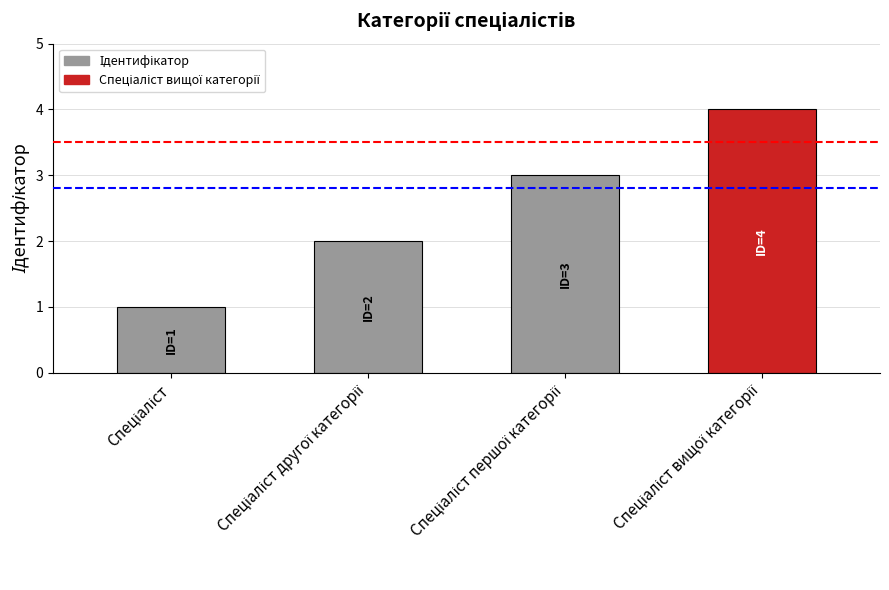

What is the sum of all values?

10